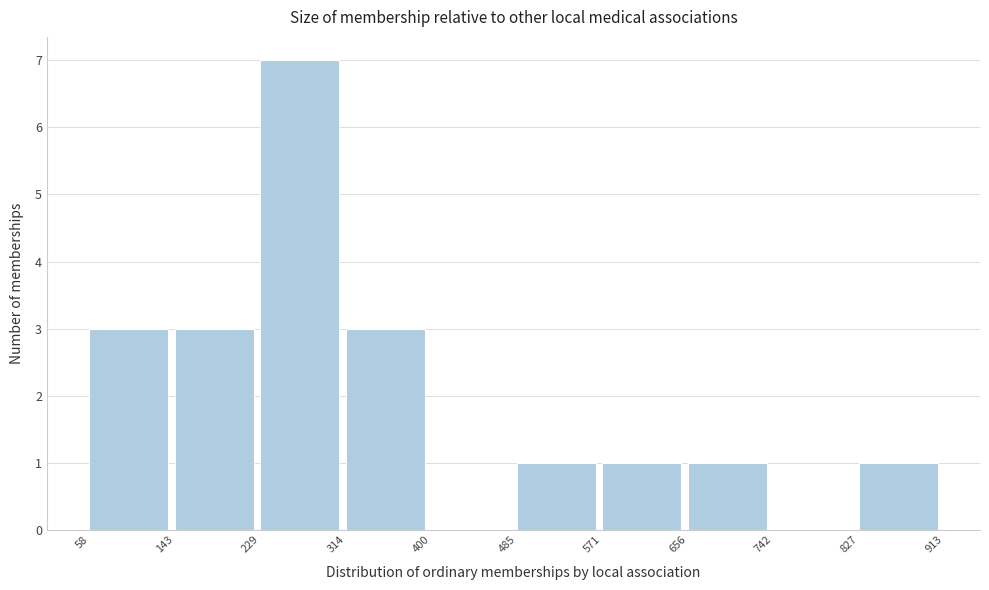

Reading left to right, transcribe this chart: for each bar, give the range it covers on the x-axis and its height. The values are not printed on the chart, so give them approximately, as read against the axis.

58 to 143: 3
143 to 229: 3
229 to 314: 7
314 to 400: 3
400 to 485: 0
485 to 571: 1
571 to 656: 1
656 to 742: 1
742 to 827: 0
827 to 913: 1